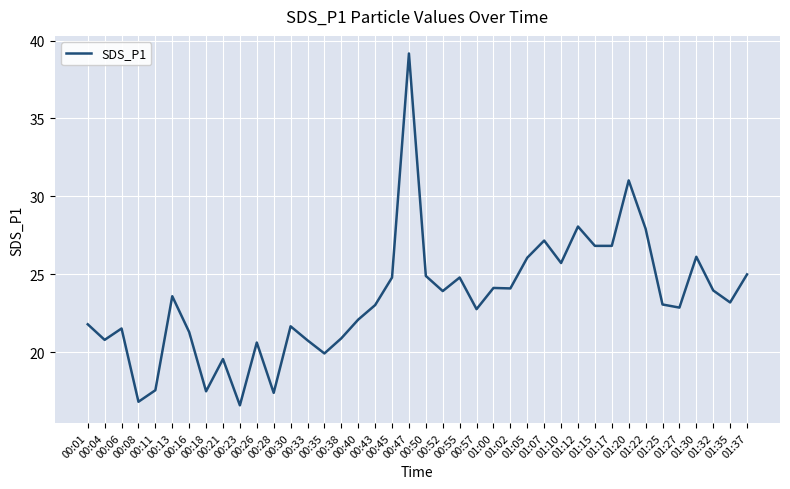

What is the minimum value shown in the chart?

16.6